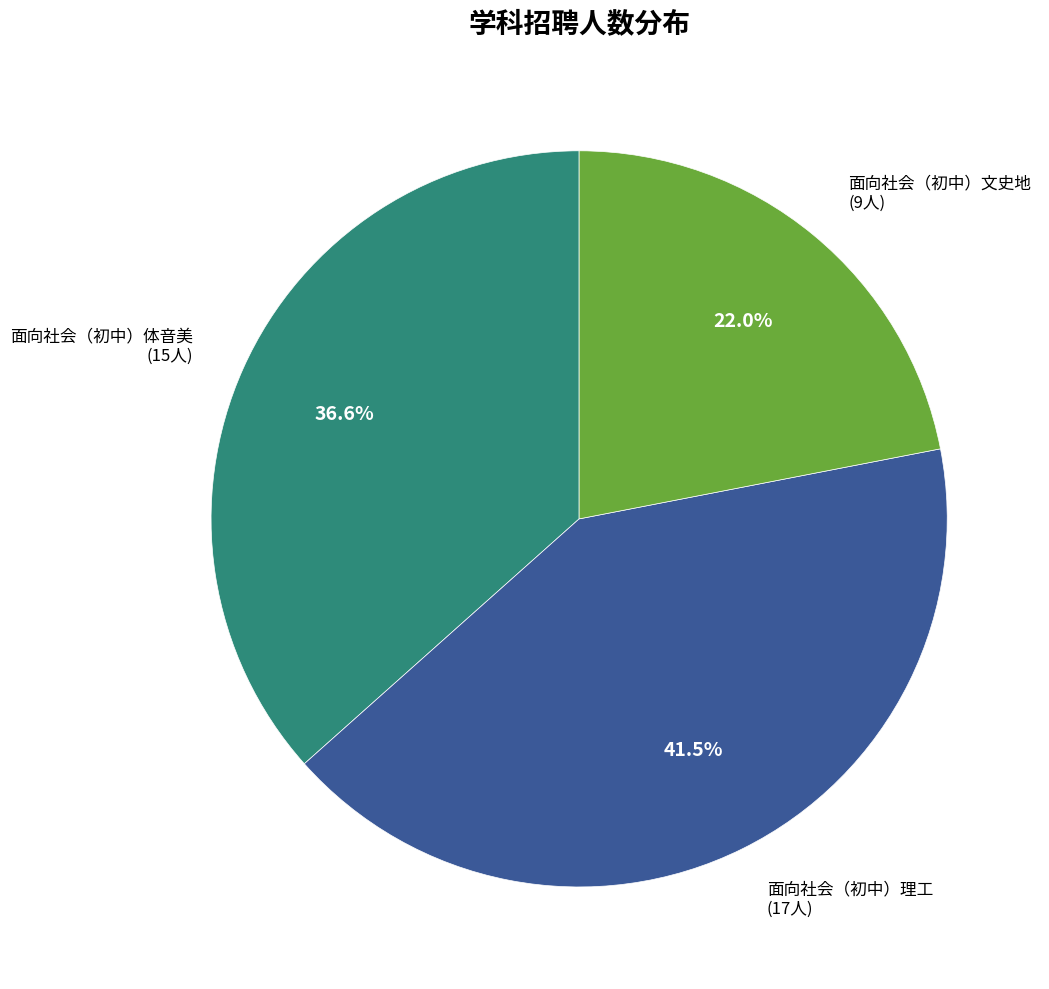

Which category has the smallest portion of the pie?

面向社会（初中）文史地 (9人)